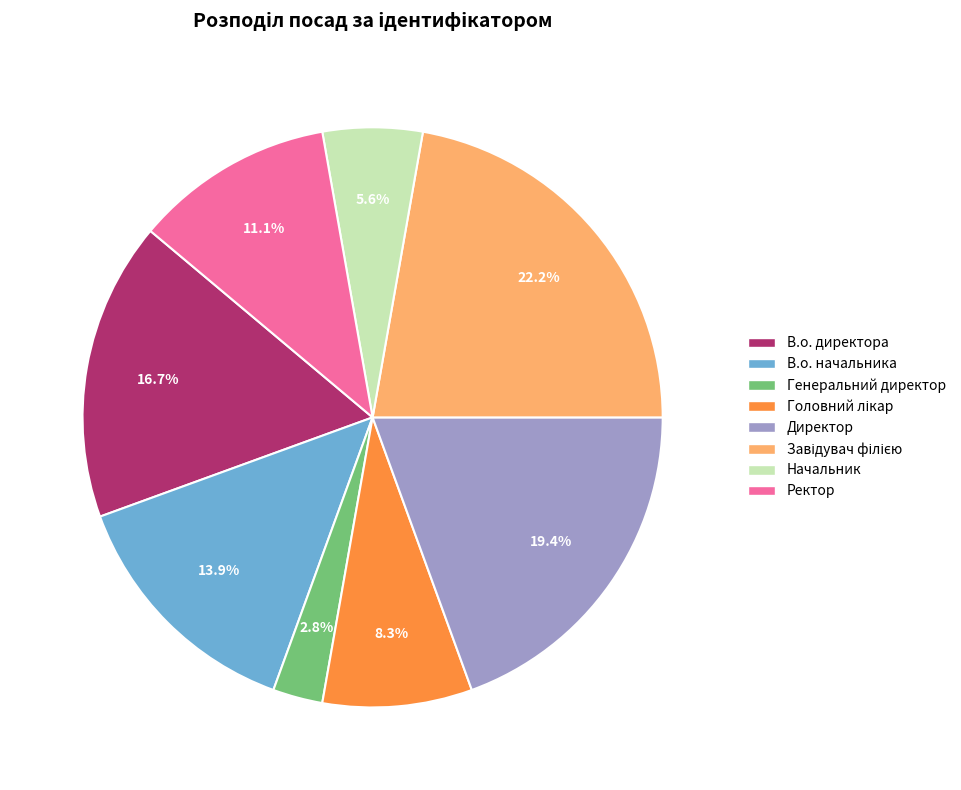

The Генеральний директор slice represents 3% of the pie. True or false?

True